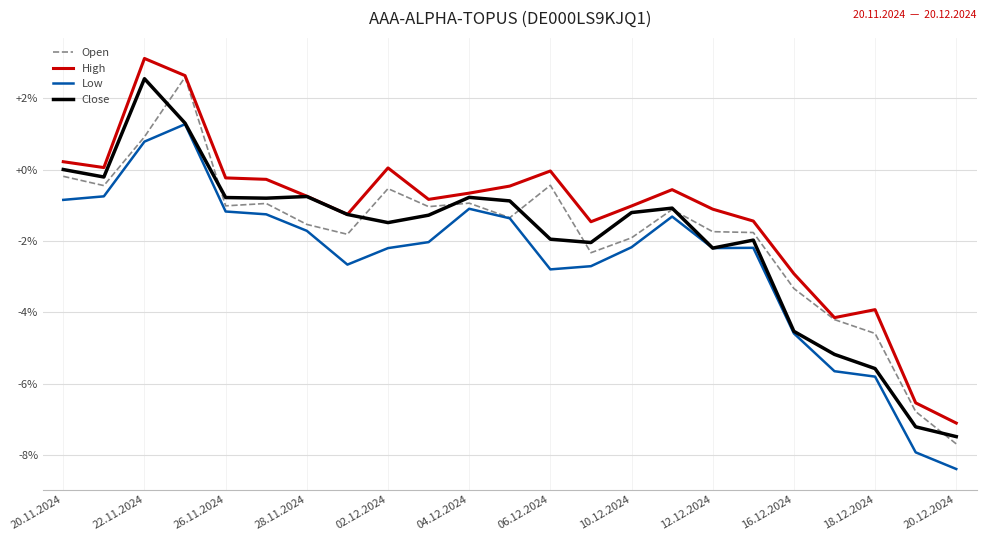

True or false: High and Low intersect in this chart.

False